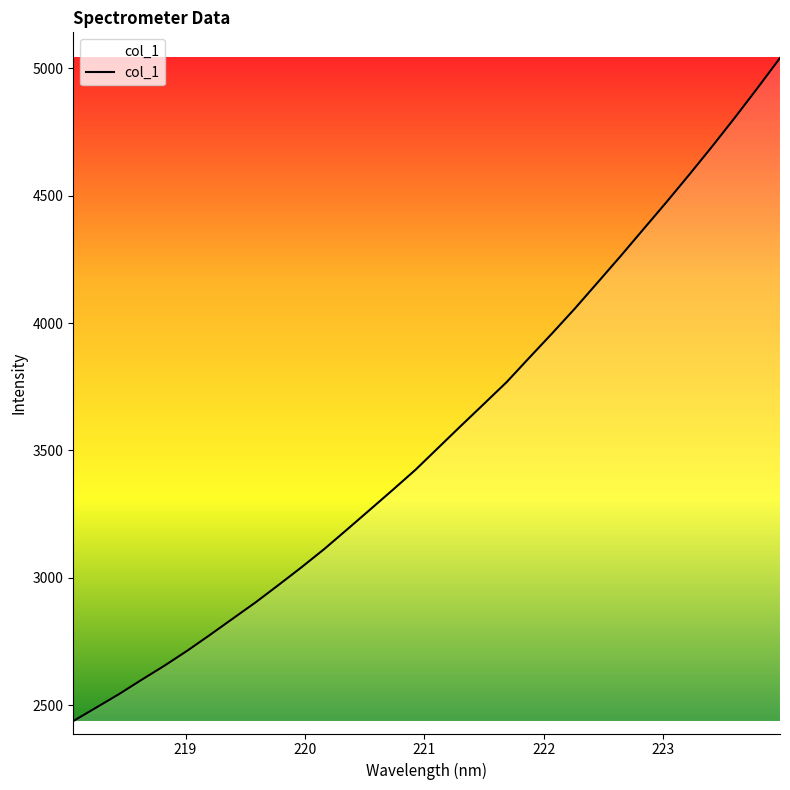

Reading right to left, what are all the values shown in this chart?

5040.1	4920.8	4804.0	4690.8	4580.6	4473.0	4367.9	4262.5	4159.8	4057.4	3959.8	3864.5	3768.1	3682.3	3597.0	3510.5	3423.9	3344.8	3267.1	3189.6	3112.9	3041.2	2972.2	2904.3	2840.6	2776.6	2714.2	2655.4	2600.0	2543.3	2490.5	2437.7